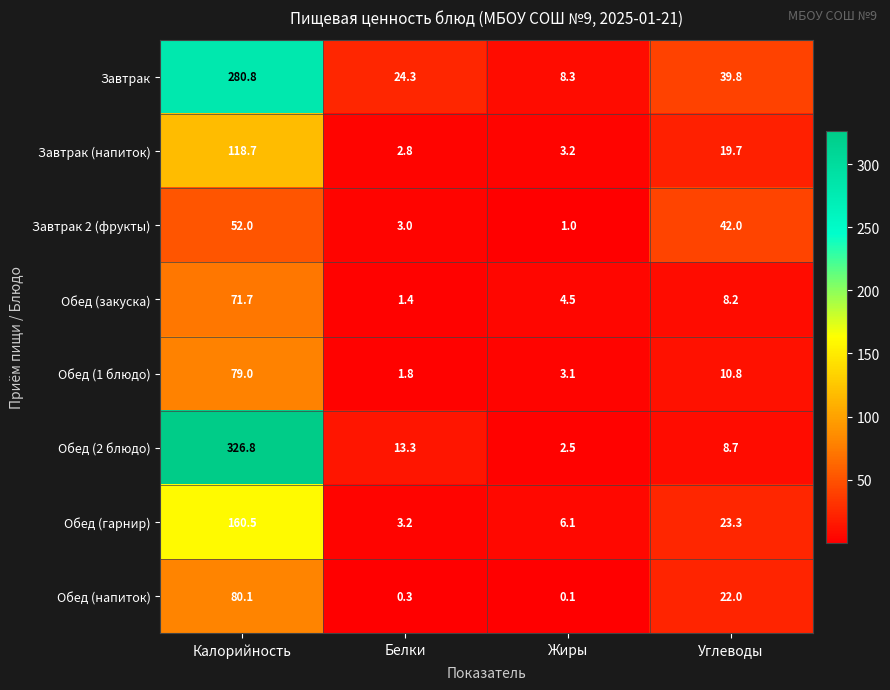

What is the sum of all Обед (2 блюдо) values?

351.3